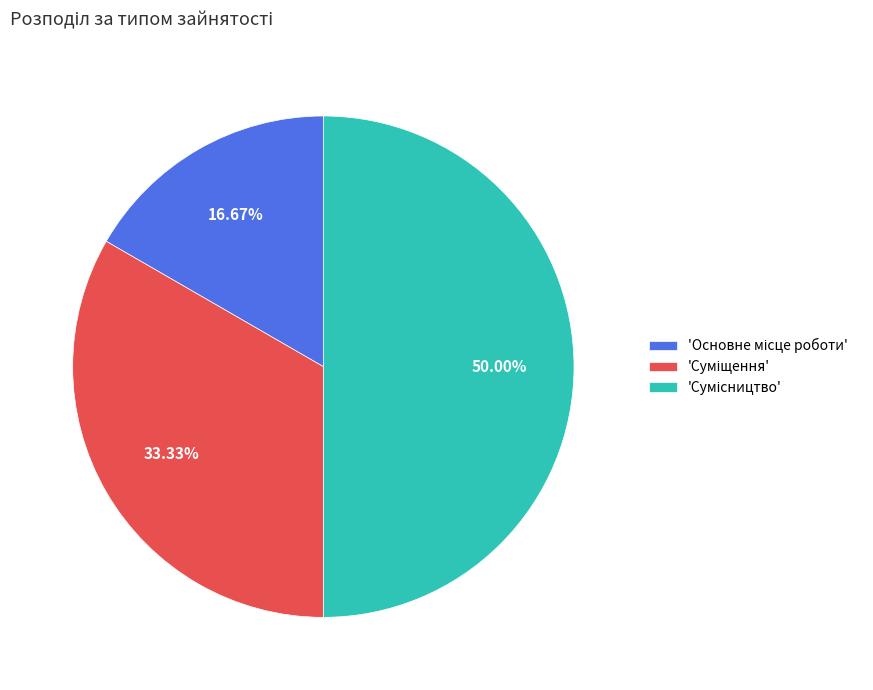

How many slices are in this pie chart?

3